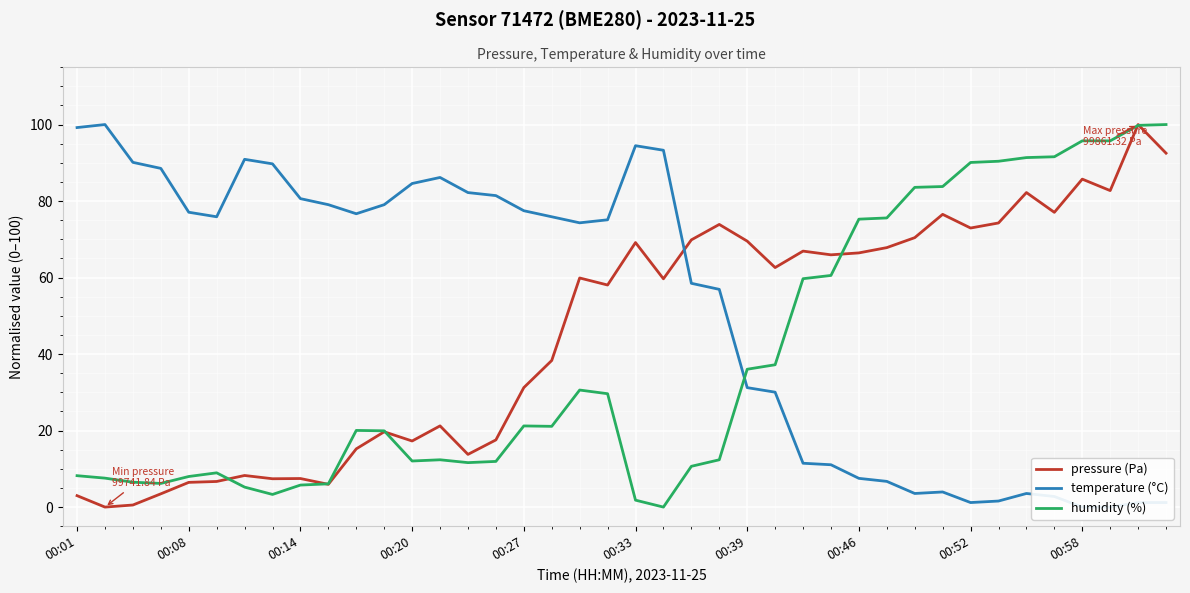

True or false: humidity and pressure cross at least once.

True